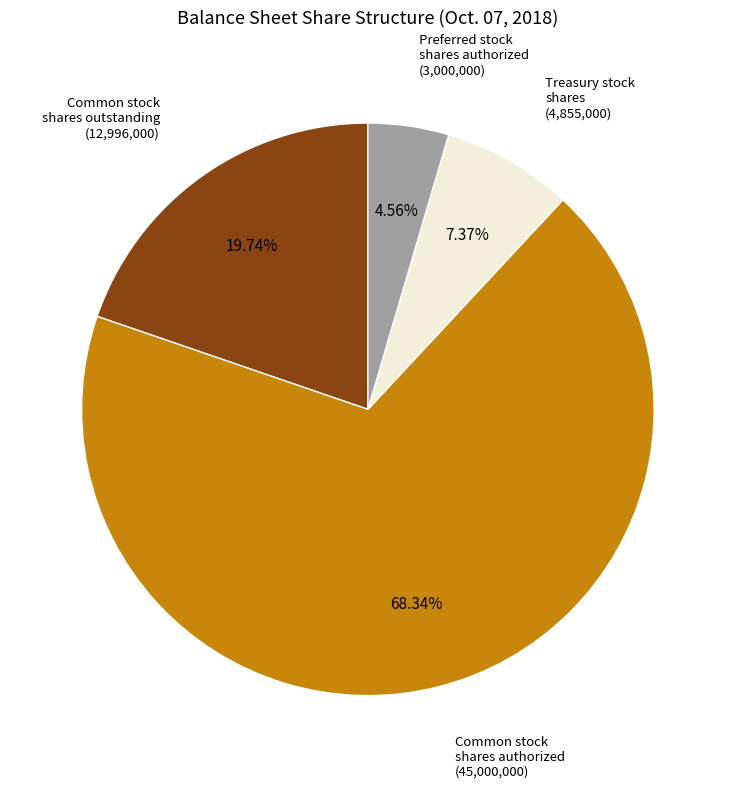

Does any single category account for the majority?

Yes